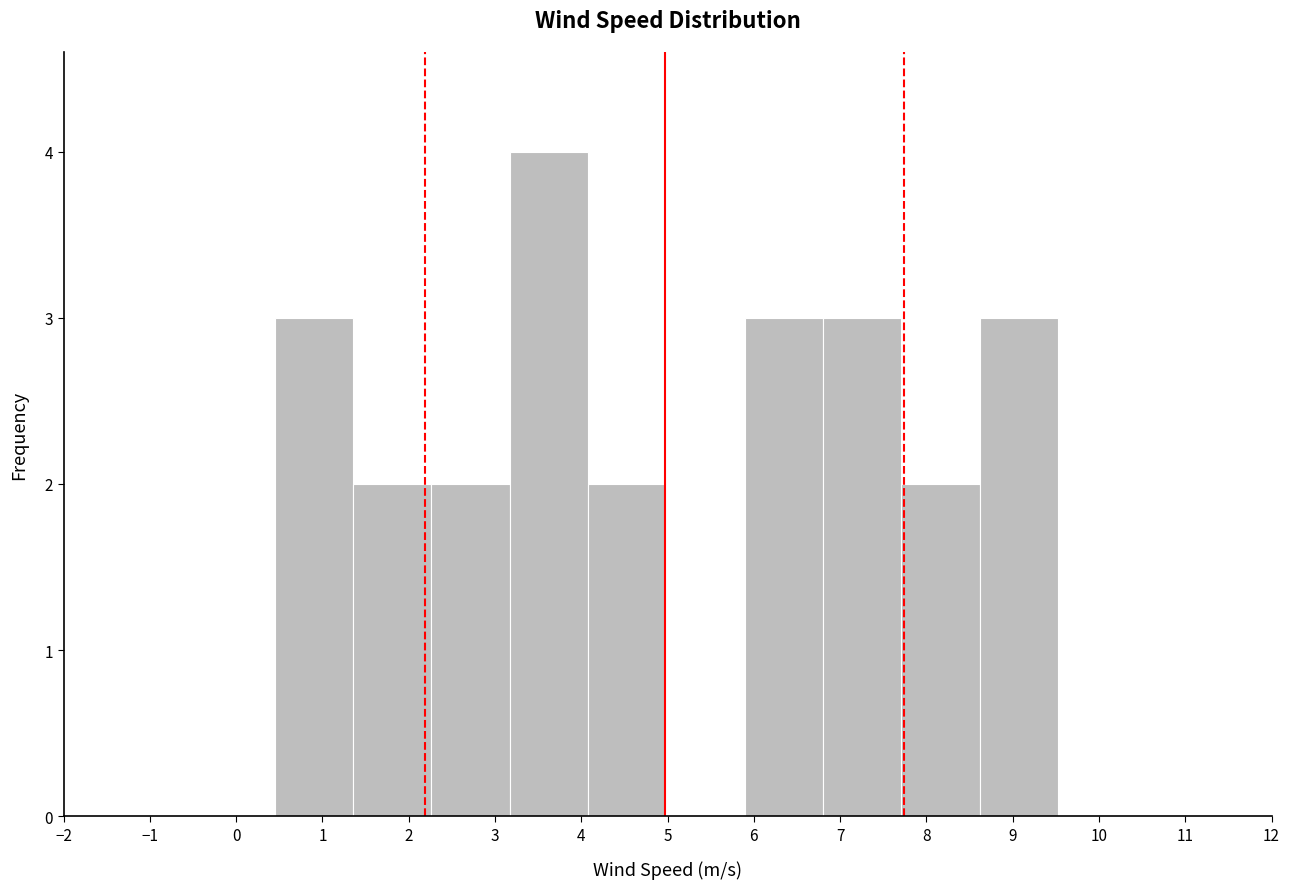

Which range on the x-axis has the tallest bar?

3.2 to 4.1